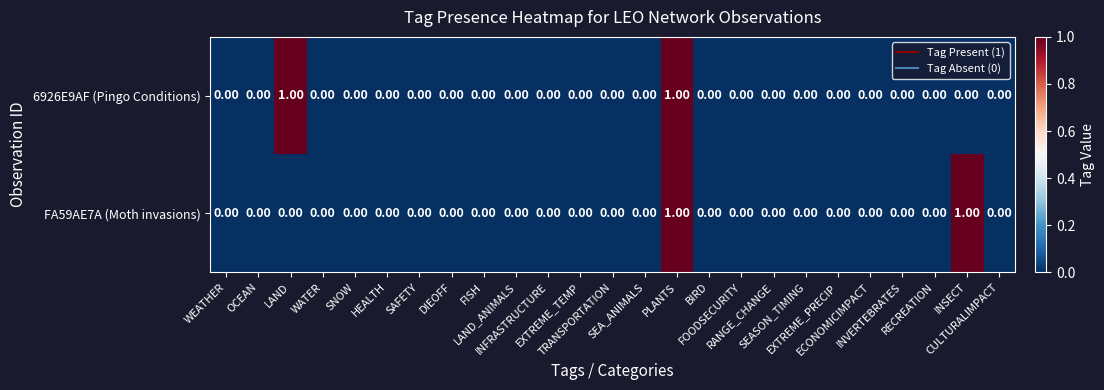

At which category does the chart reach its peak across all series?

LAND